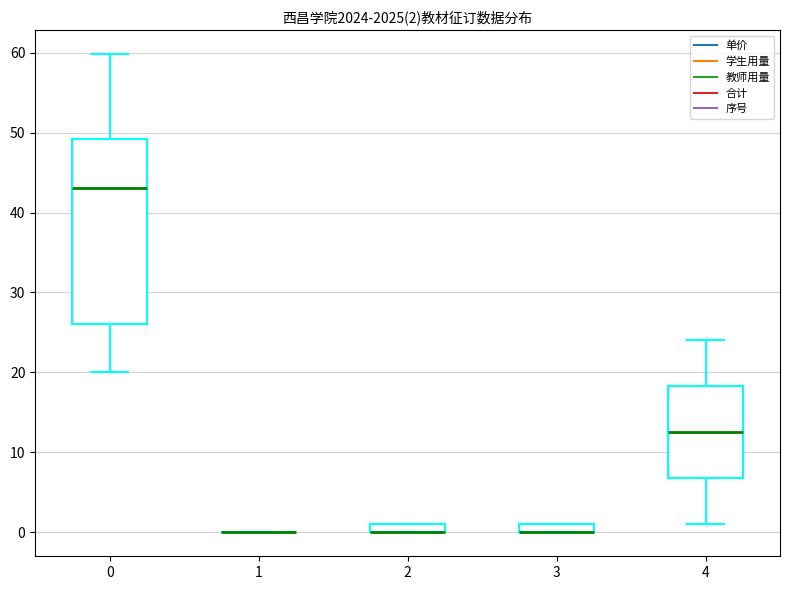

Comparing the boxes themselves (not the whiskers), which one is the tallest?

0